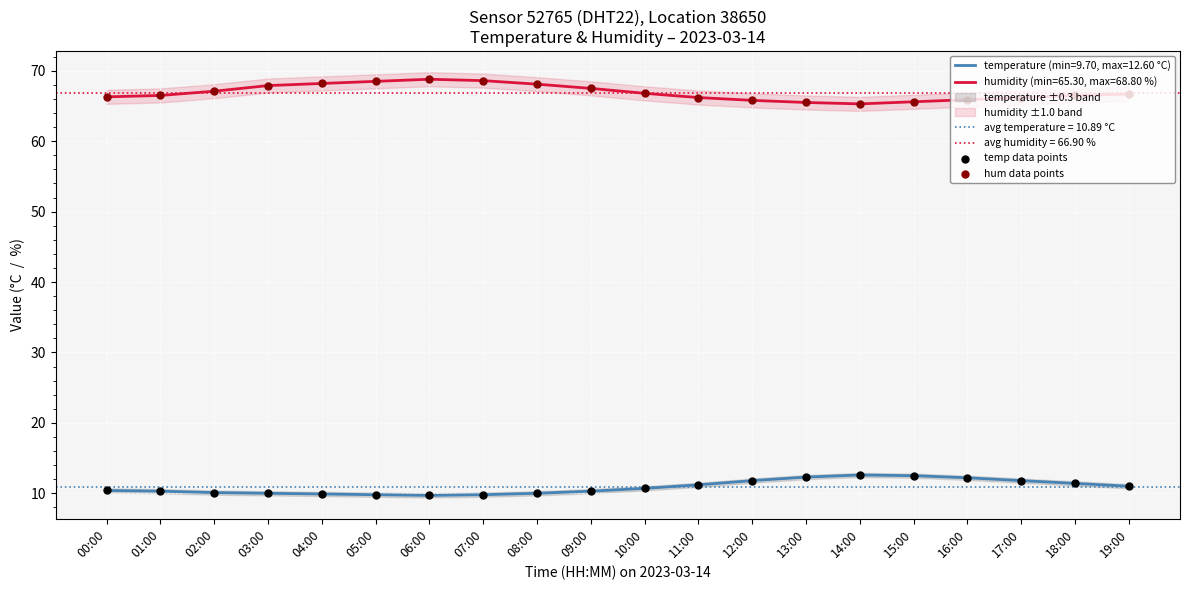

Which series reaches the maximum Y coordinate?

hum data points